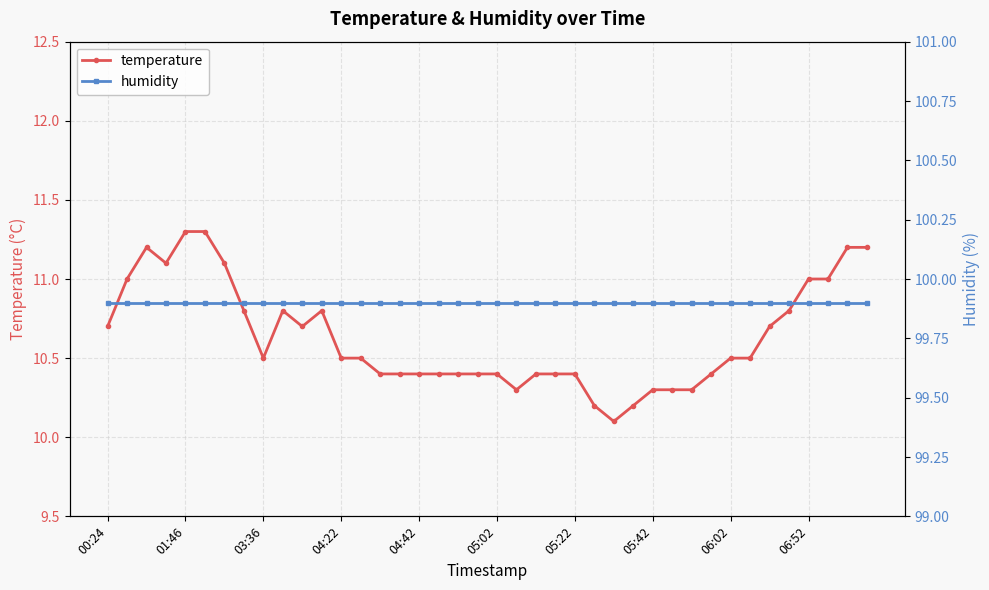

Does the chart display data point markers on the line(s)?

Yes